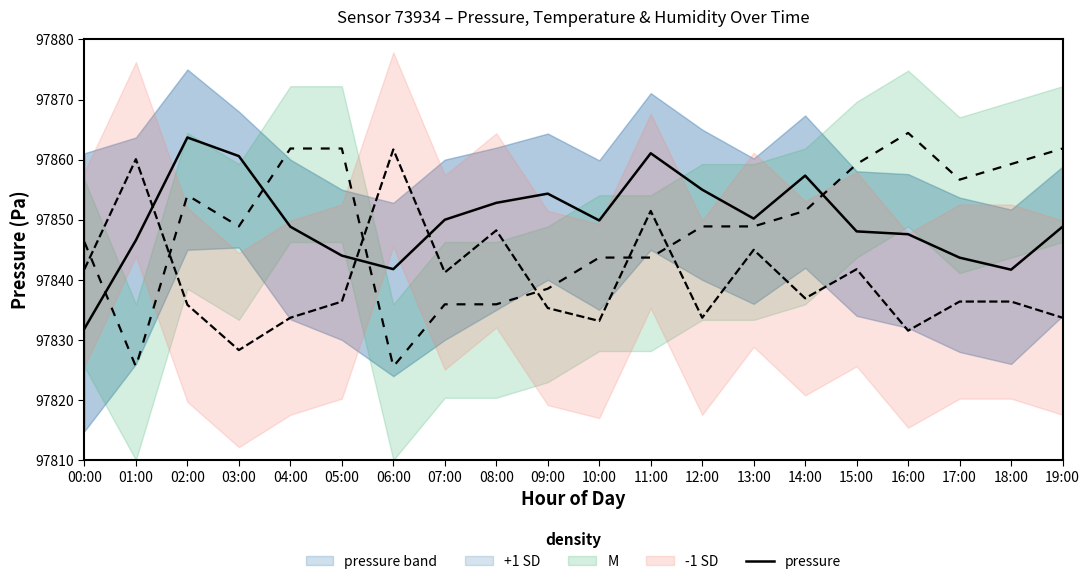

Which has a higher value, 12:00 or 19:00?

12:00